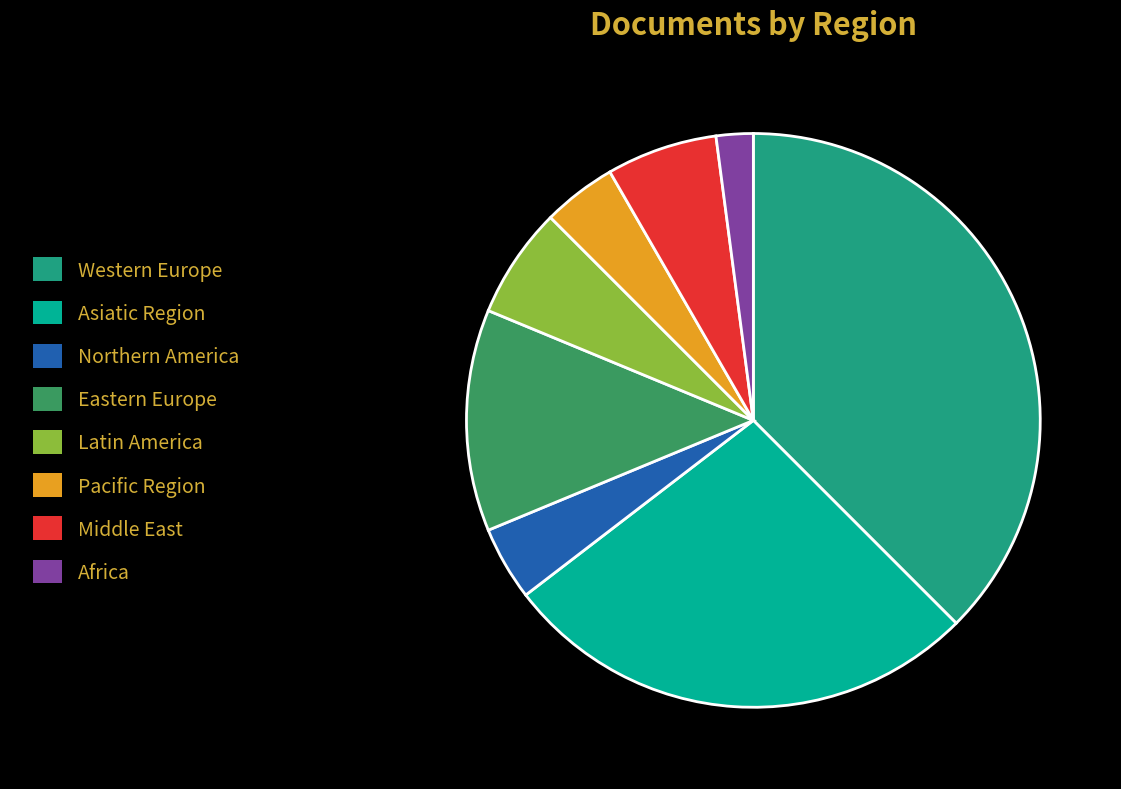

Approximately how many times larger is the value at Eastern Europe compared to Africa?

6.0